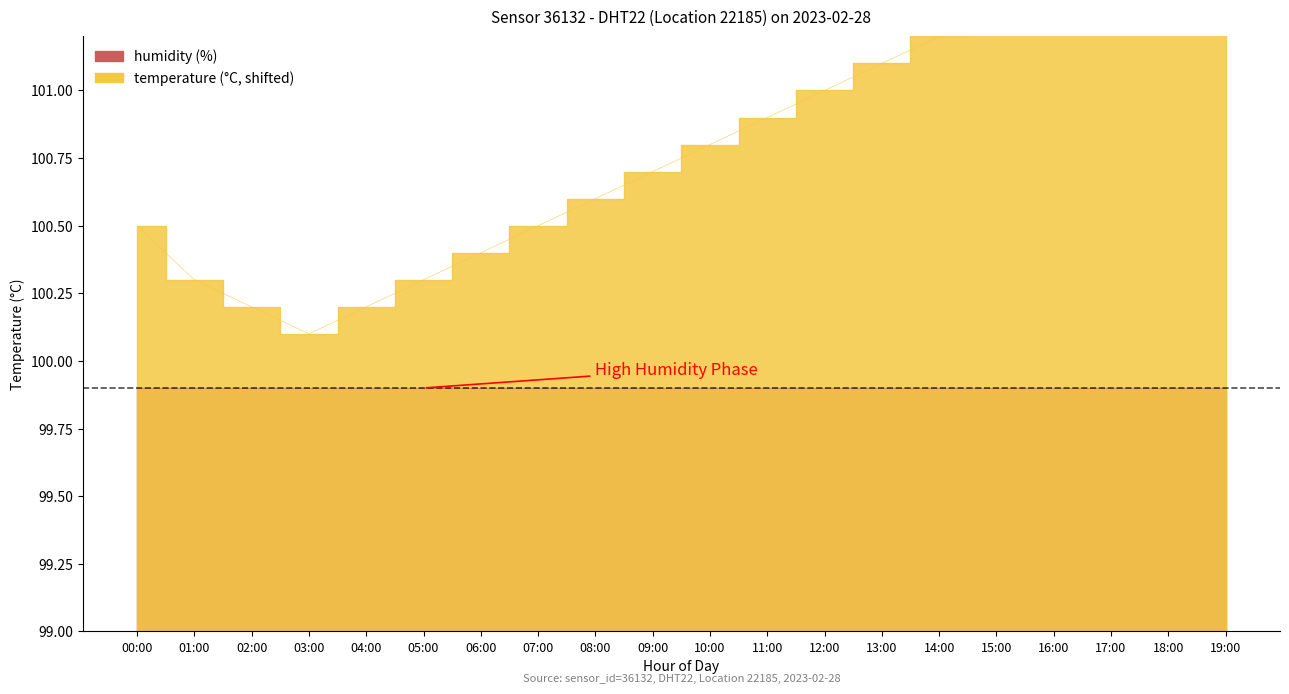

What is the label of the 11th point from the left?

10:00